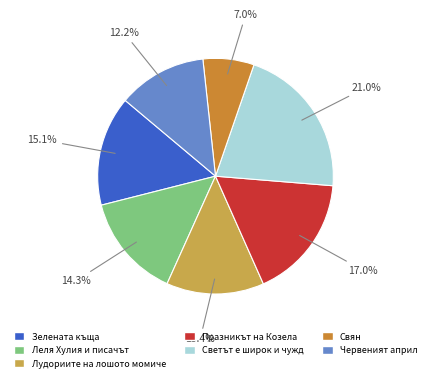

To the nearest percent, what is the combined percentage of Лудориите на лошото момиче and Свян?

20%